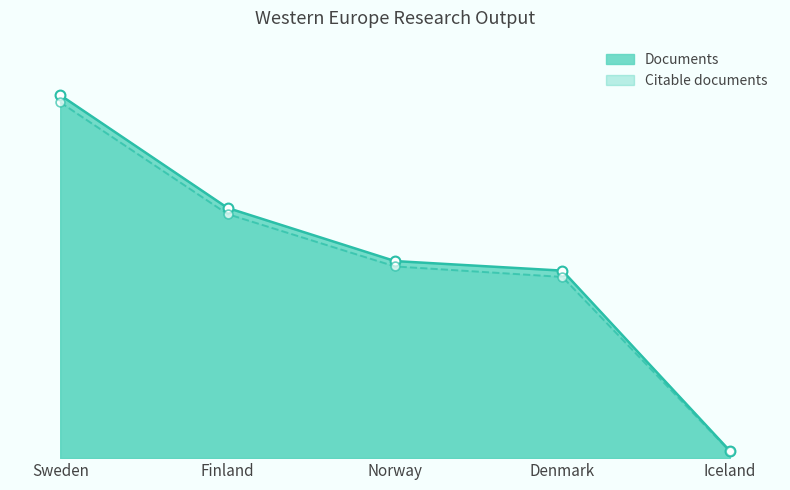

Is the value of Citations at Finland greater than the value of Citable documents at Norway?

Yes